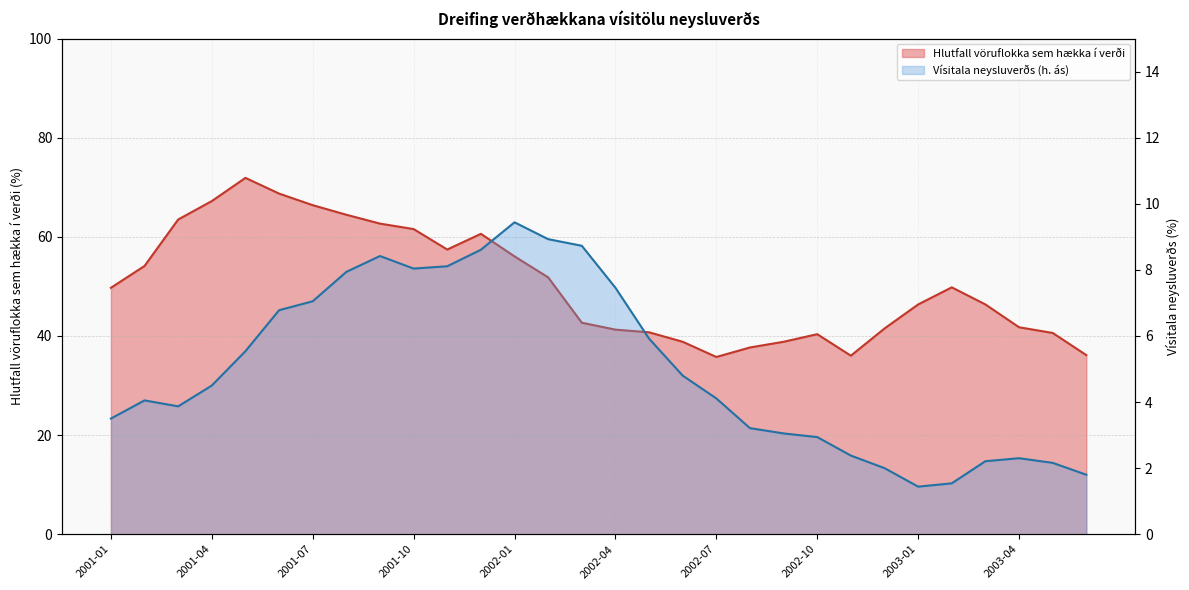

What is the difference between the highest and lowest values at 2001-04?

62.7